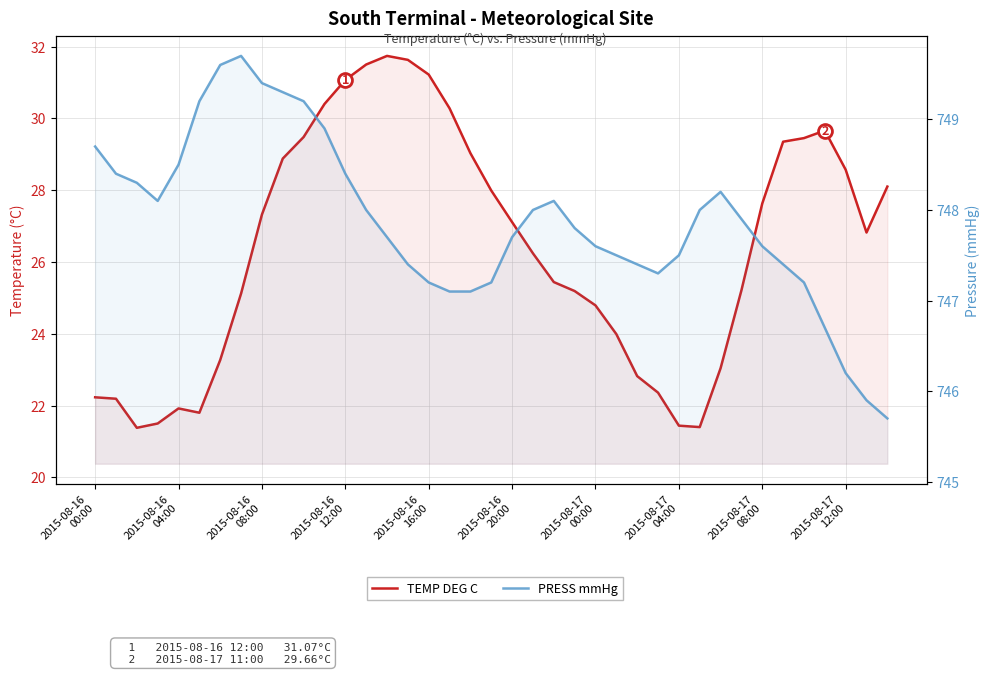

At which category is the sum across all series the highest?

13